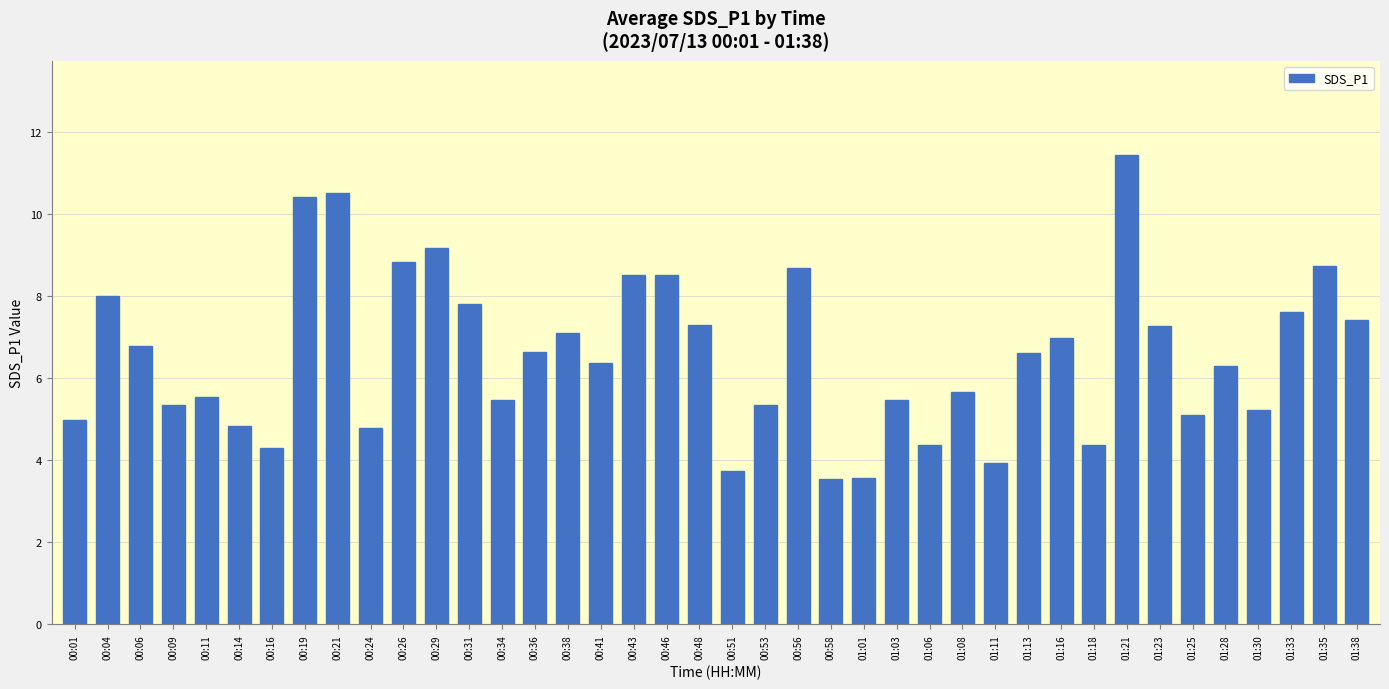

Does the chart contain any negative values?

No